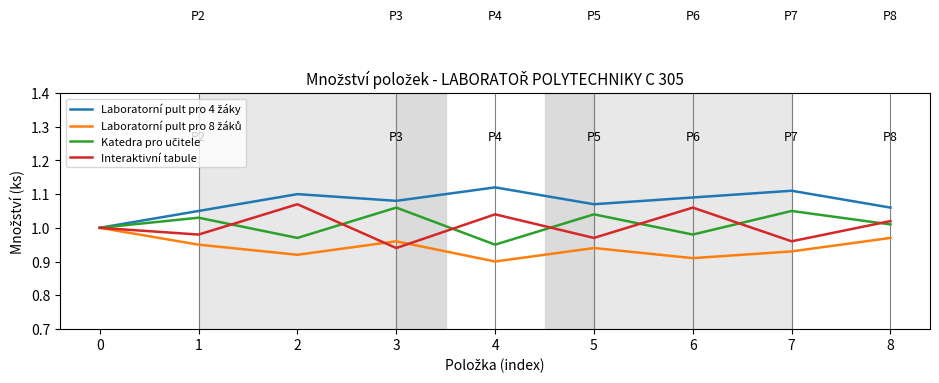

What is the spread (max minus min) of values at 2?

0.2